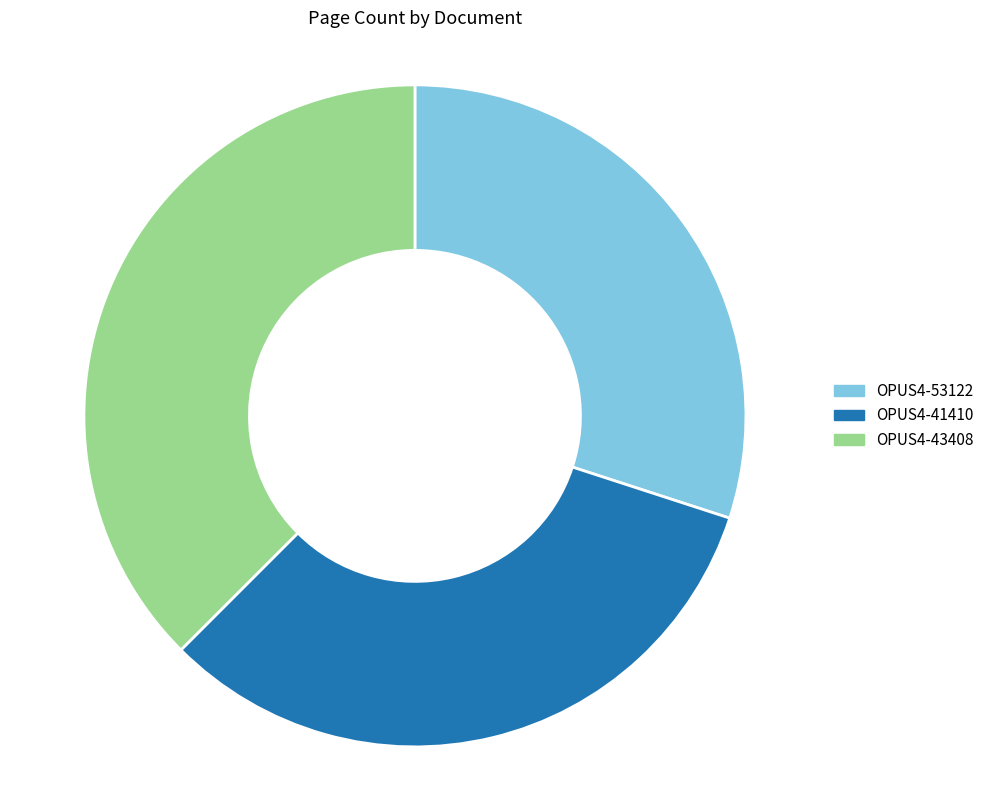

True or false: OPUS4-53122 accounts for 16% of the total.

False